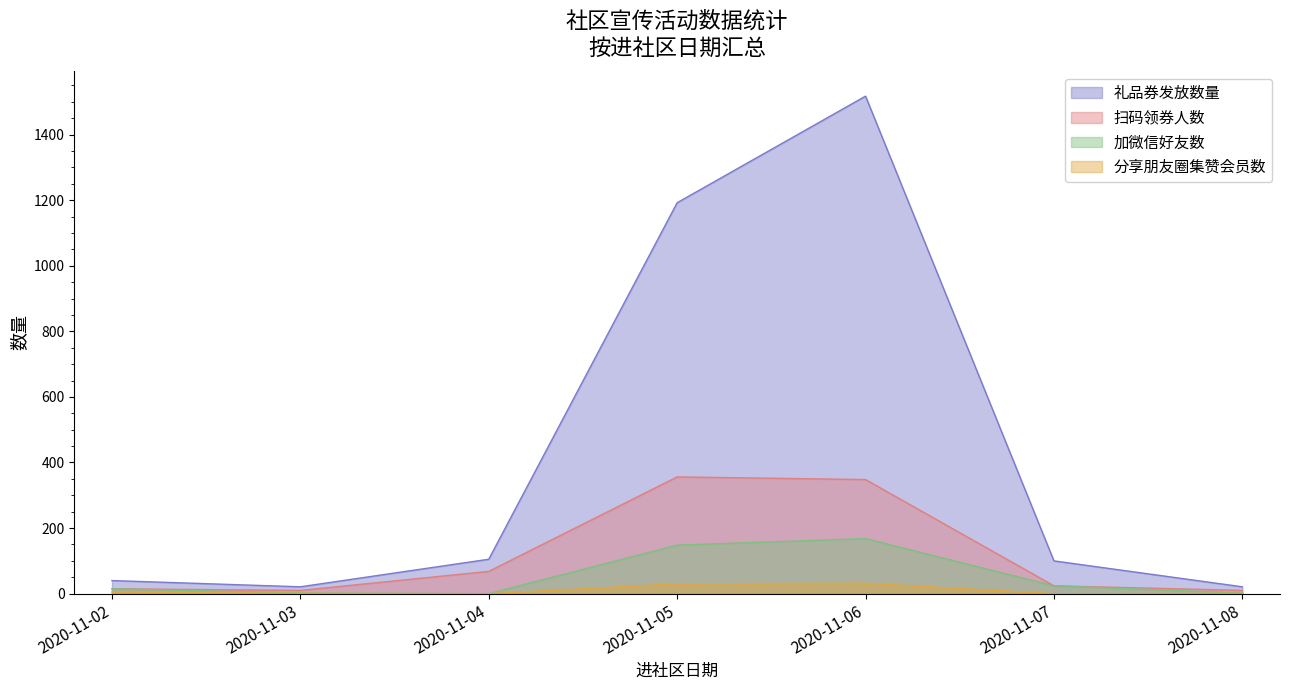

At how many categories does at least one series exceed 1460?

1